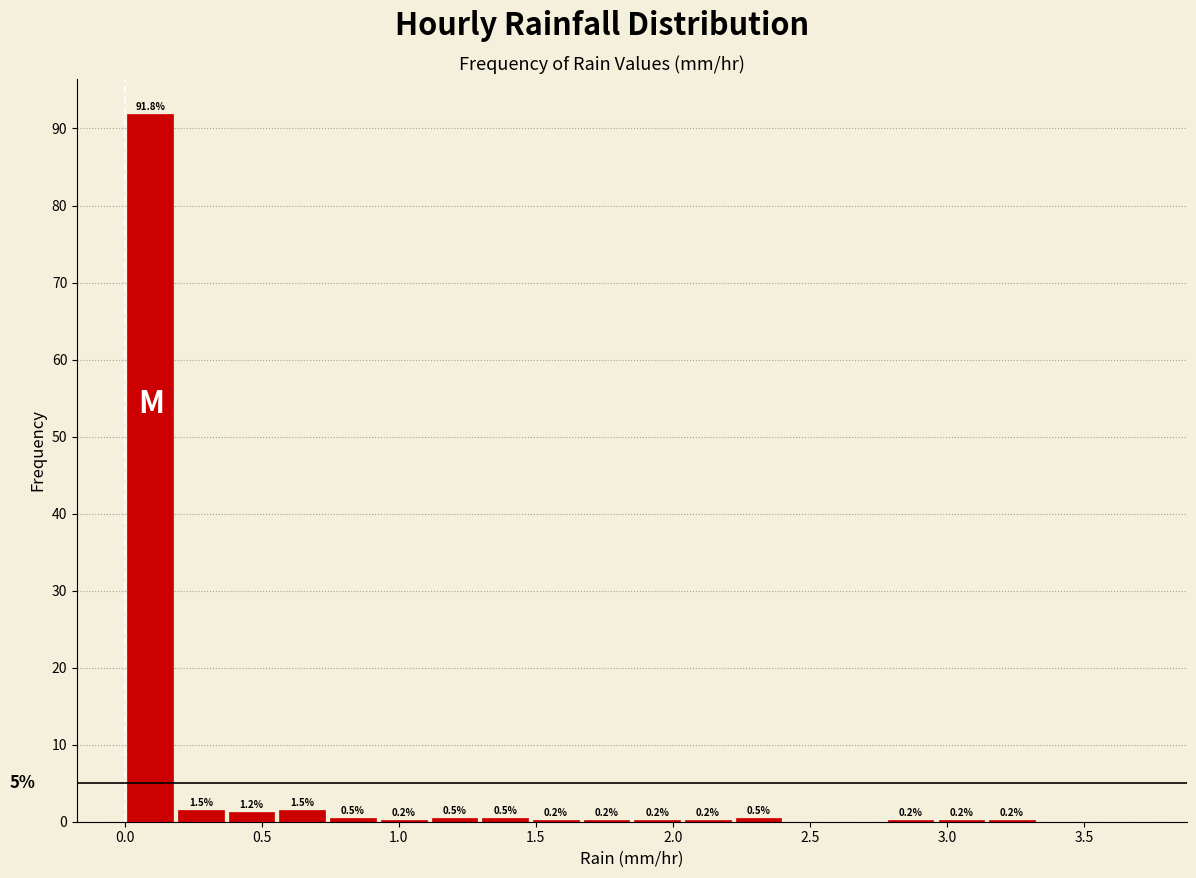

Read against the x-axis, roughly where is the centre of the tallest bar?

0.10